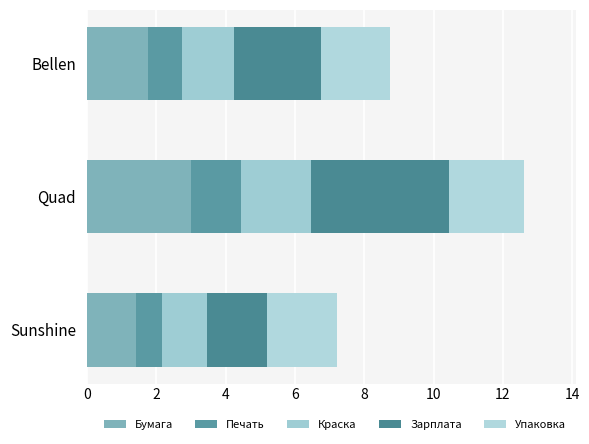

What are all the series names shown in the legend?

Бумага, Печать, Краска, Зарплата, Упаковка